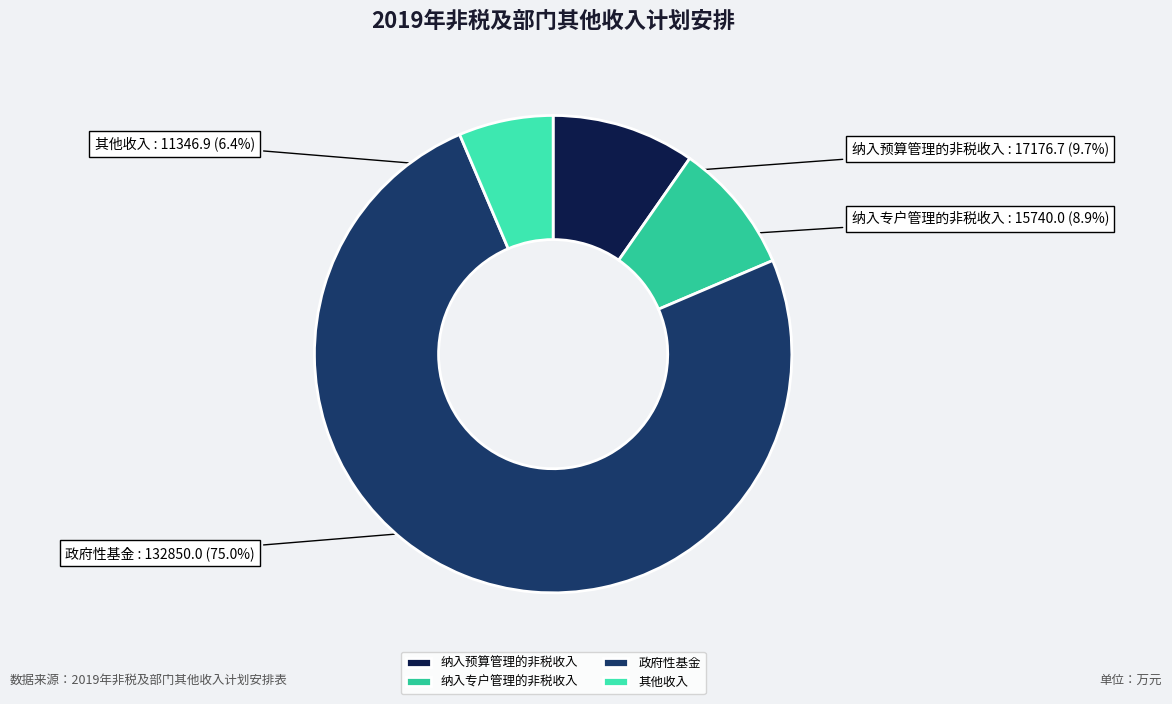

To the nearest percent, what is the difference between the 其他收入 and 纳入预算管理的非税收入 slice percentages?

3%